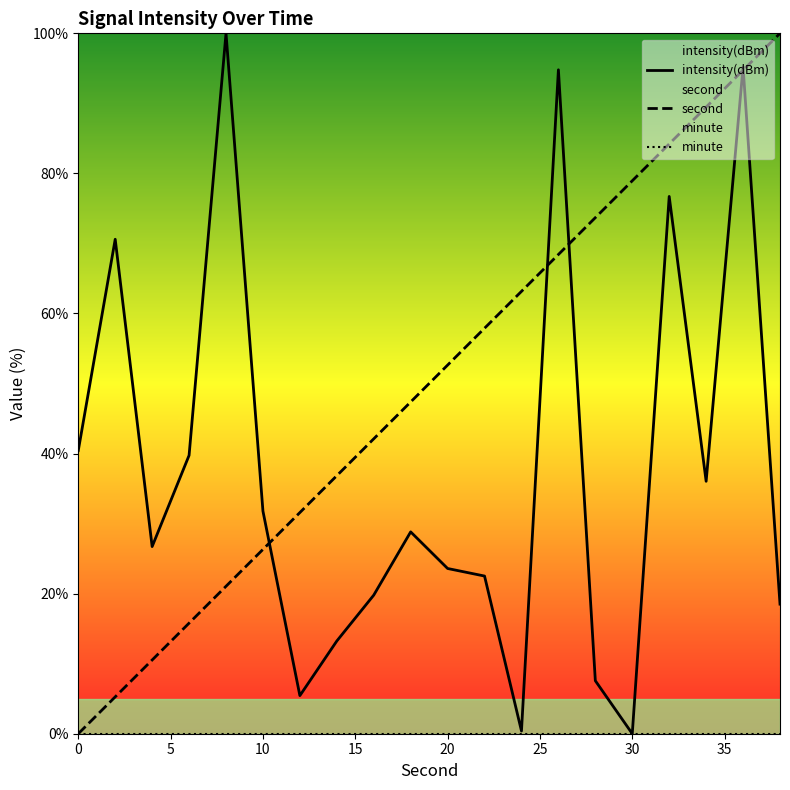

What is the maximum value for second?

100.0